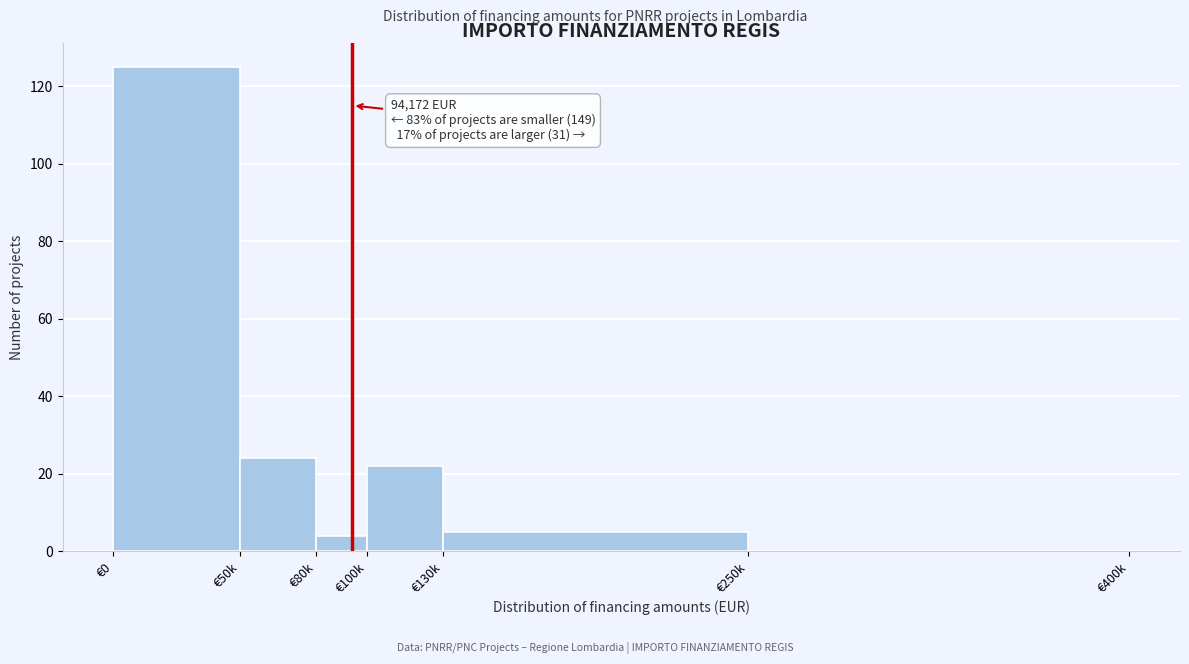

The chart shows a value of 22 at €100k. True or false?

True